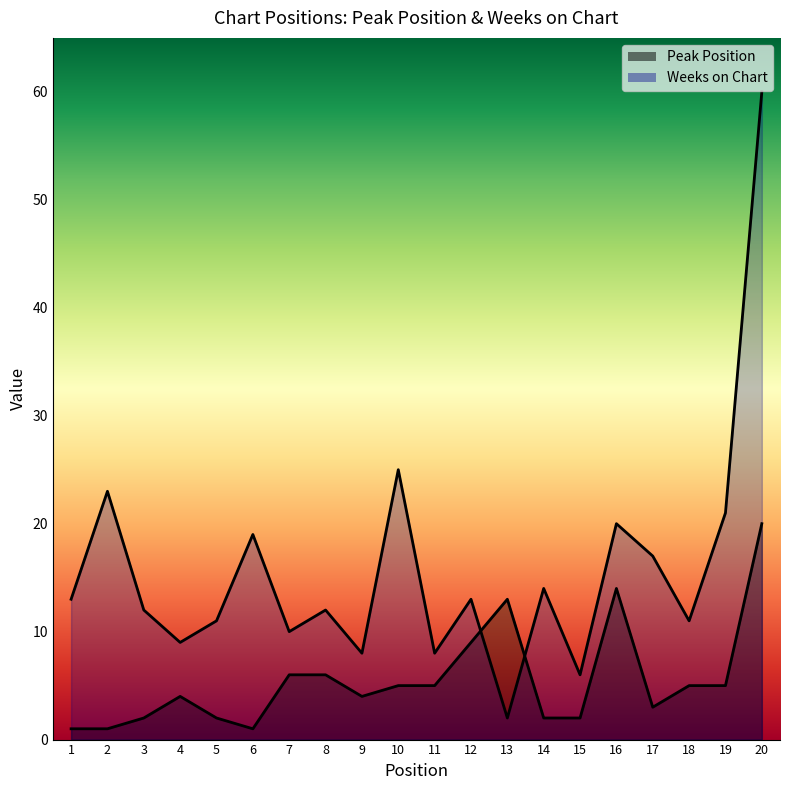

List the labels in order of Weeks on Chart value, largest first.

20, 10, 2, 19, 16, 6, 17, 14, 1, 12, 3, 8, 5, 18, 7, 4, 9, 11, 15, 13